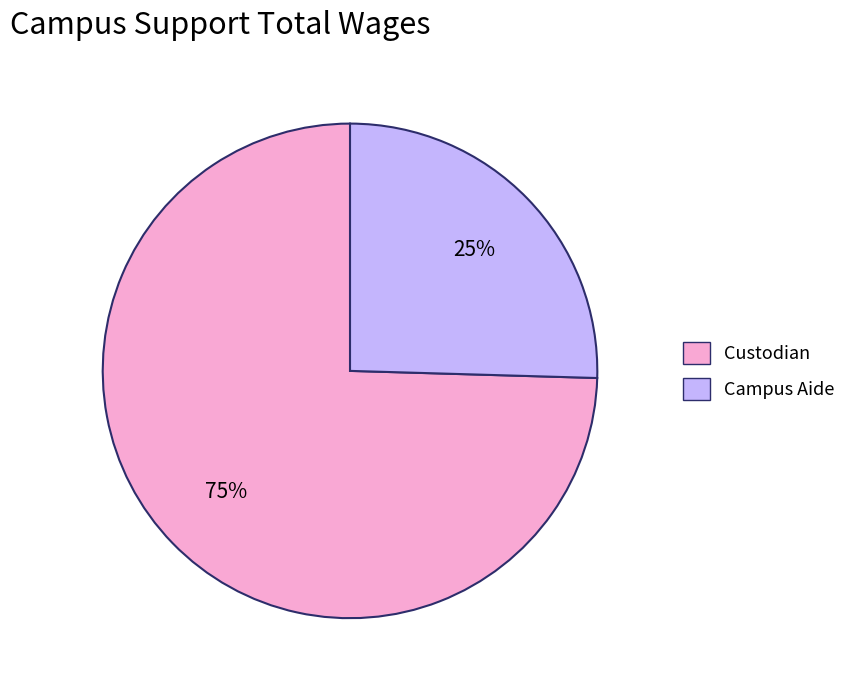

What is the ratio of the value at Campus Aide to the value at Custodian?

0.3